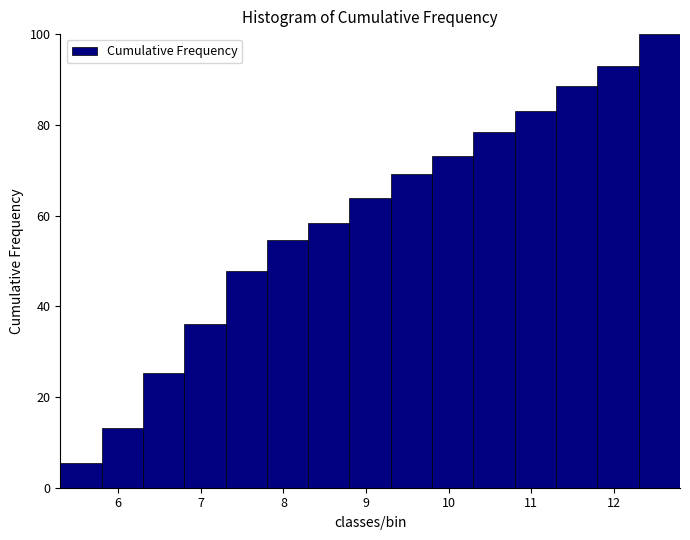

What is the height of the bar covering 10.3 to 10.8 on the x-axis? The values are not printed on the chart, so give them approximately, as read against the axis.

78